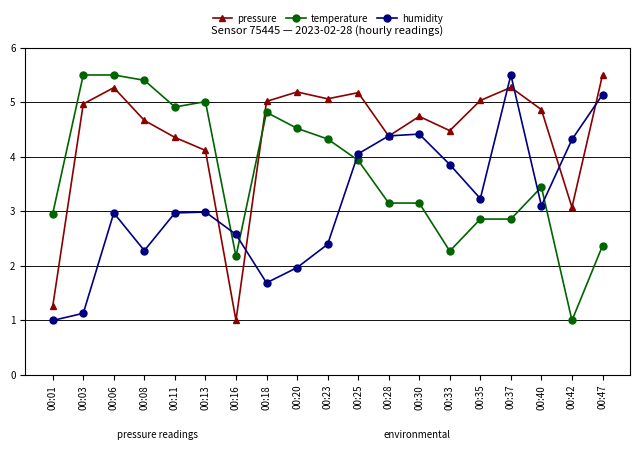

Reading left to right, extract all data points from this chart.

pressure: 00:01=1.3	00:03=5.0	00:06=5.3	00:08=4.7	00:11=4.4	00:13=4.1	00:16=1.0	00:18=5.0	00:20=5.2	00:23=5.1	00:25=5.2	00:28=4.4	00:30=4.7	00:33=4.5	00:35=5.0	00:37=5.3	00:40=4.9	00:42=3.1	00:47=5.5
temperature: 00:01=3.0	00:03=5.5	00:06=5.5	00:08=5.4	00:11=4.9	00:13=5.0	00:16=2.2	00:18=4.8	00:20=4.5	00:23=4.3	00:25=3.9	00:28=3.2	00:30=3.2	00:33=2.3	00:35=2.9	00:37=2.9	00:40=3.4	00:42=1.0	00:47=2.4
humidity: 00:01=1.0	00:03=1.1	00:06=3.0	00:08=2.3	00:11=3.0	00:13=3.0	00:16=2.6	00:18=1.7	00:20=2.0	00:23=2.4	00:25=4.1	00:28=4.4	00:30=4.4	00:33=3.9	00:35=3.2	00:37=5.5	00:40=3.1	00:42=4.3	00:47=5.1